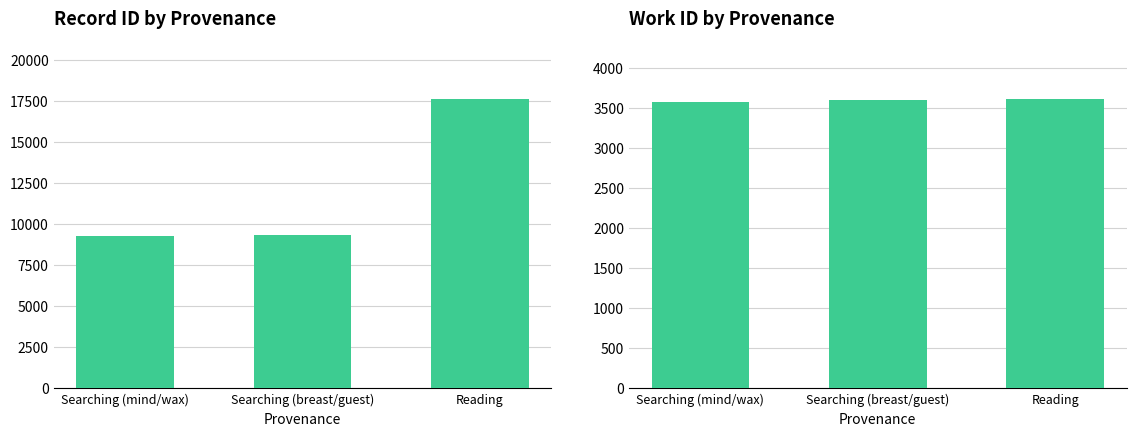

What is the total value across all series at Reading?

21258